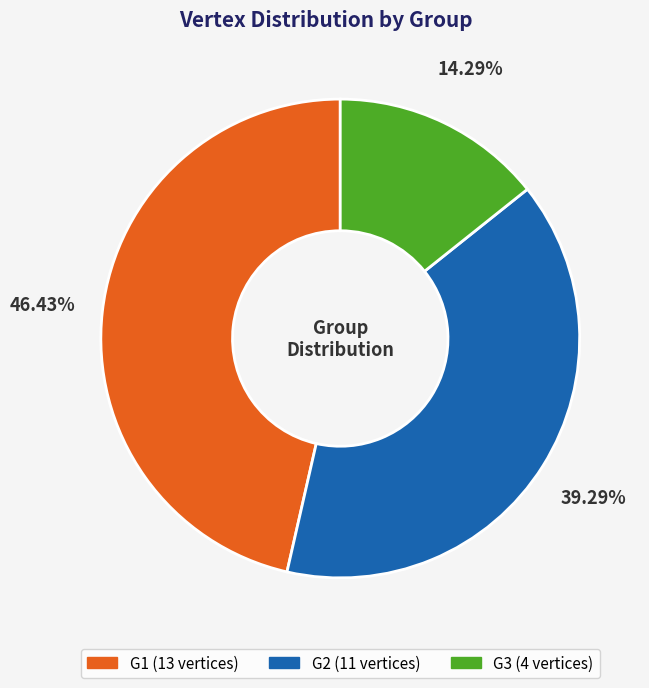

How many segments does this pie chart have?

3